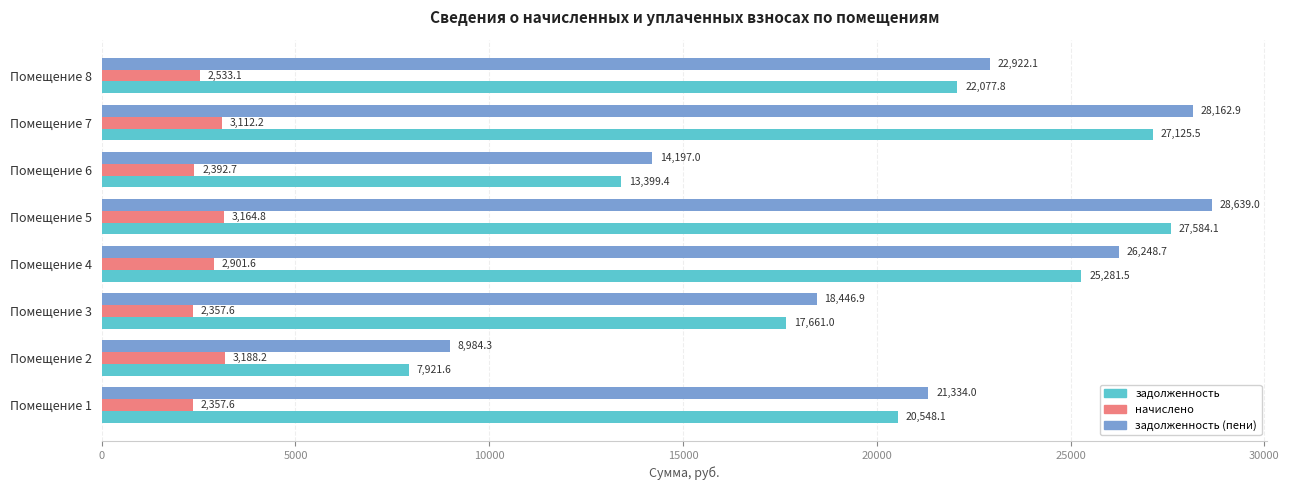

At which label is начислено closest to 2772?

Помещение 4